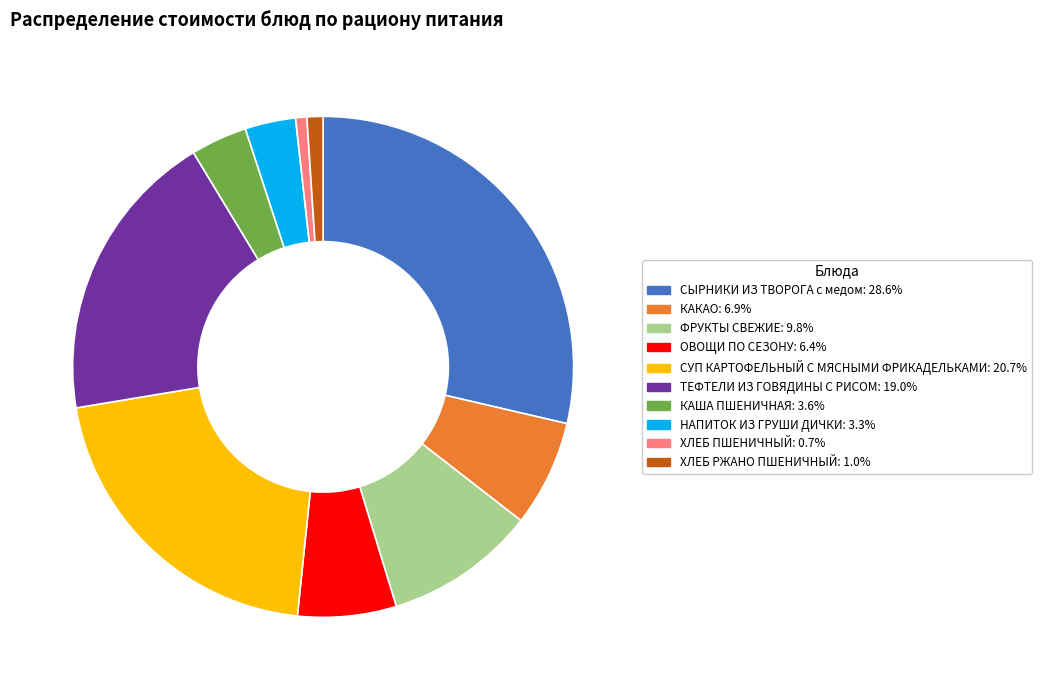

Is there any slice that represents more than half of the pie?

No